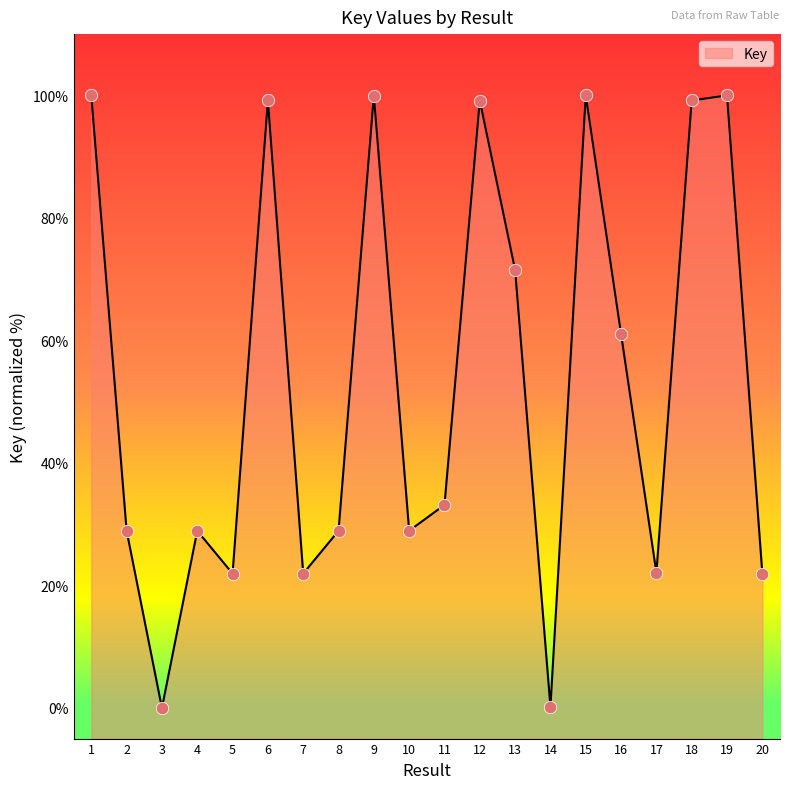

Approximately how many times larger is the value at 10 compared to 4?

1.0